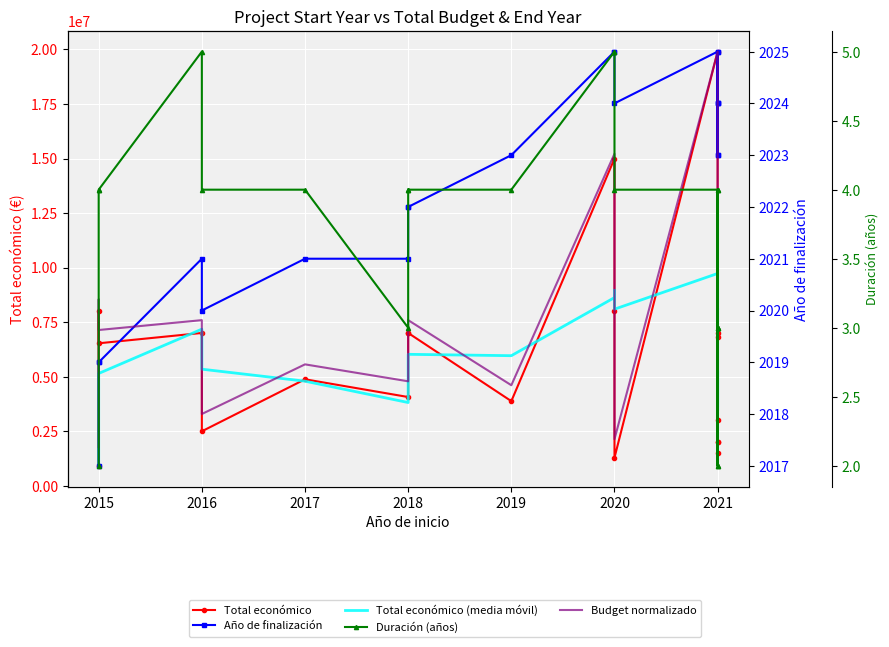

Reading right to left, transcribe all the data shown in this chart.

Total económico: 1999846.0	6986278.0	1999886.0	6834121.0	1498875.0	2992200.0	19902190.0	1279987.0	7999771.0	14994445.0	3873244.0	6999596.0	6999771.0	4062035.0	4875616.0	2491210.0	6999993.0	6526038.0	7996848.0	906267.0
Total económico (media móvil): 3662003.3	5273428.3	3444294.0	3775065.3	8131088.3	8058125.7	9727316.0	8091401.0	8955820.0	8622428.3	5957537.0	6020467.3	5312474.0	3809620.3	4788939.7	5339080.3	7174293.0	5143051.0	4451557.5	906267.0
Año de finalización: 2024.0	2025.0	2023.0	2024.0	2023.0	2024.0	2025.0	2024.0	2025.0	2025.0	2023.0	2022.0	2022.0	2021.0	2021.0	2020.0	2021.0	2019.0	2019.0	2017.0
Budget normalizado: 2017.8	2019.8	2017.8	2019.7	2017.6	2018.2	2025.0	2017.5	2020.2	2023.0	2018.6	2019.8	2019.8	2018.6	2019.0	2018.0	2019.8	2019.6	2020.2	2017.4
Duración (años): 3.0	4.0	2.0	3.0	2.0	3.0	4.0	4.0	5.0	5.0	4.0	4.0	4.0	3.0	4.0	4.0	5.0	4.0	4.0	2.0